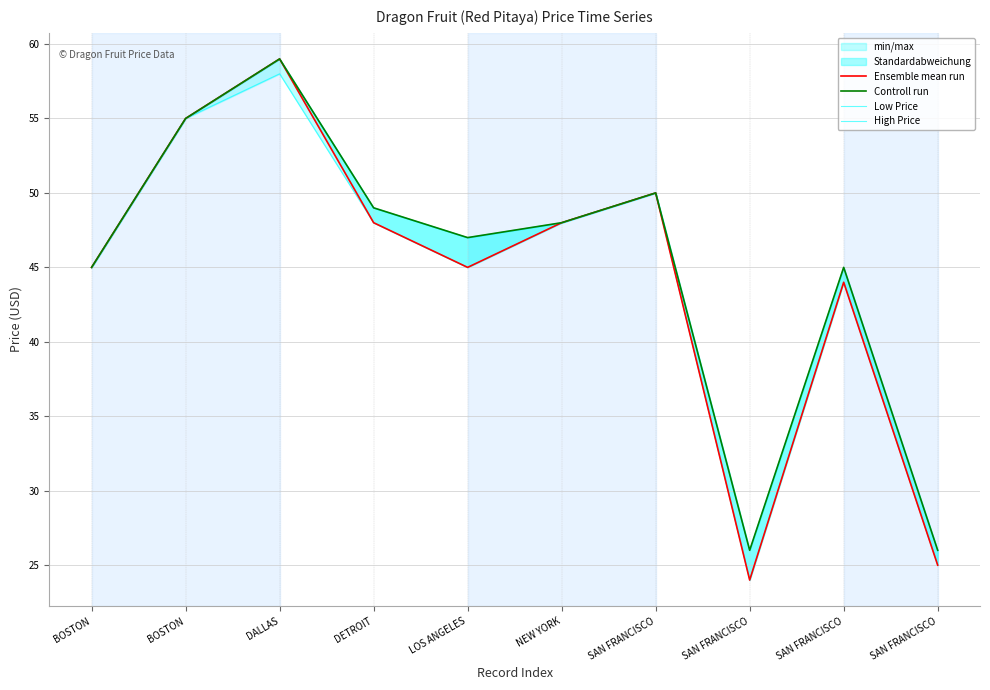

Where is Ensemble mean run nearest to the value 41?

SAN FRANCISCO